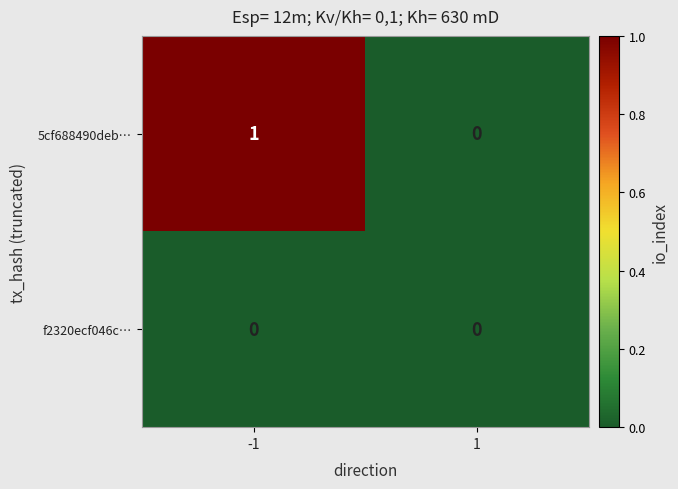

Which series has the widest spread of values?

5cf688490deb…